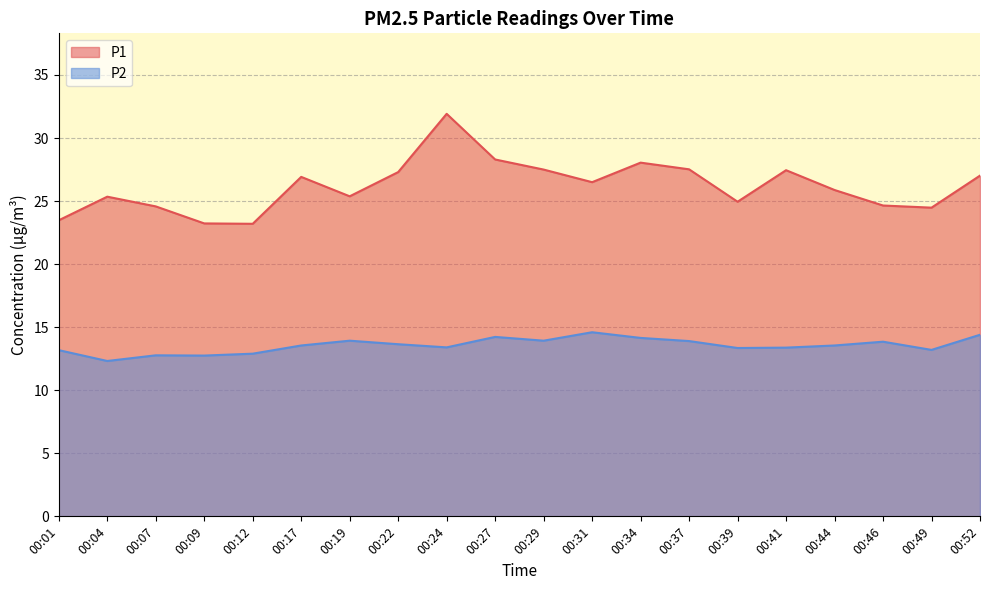

True or false: P1 and P2 intersect in this chart.

False